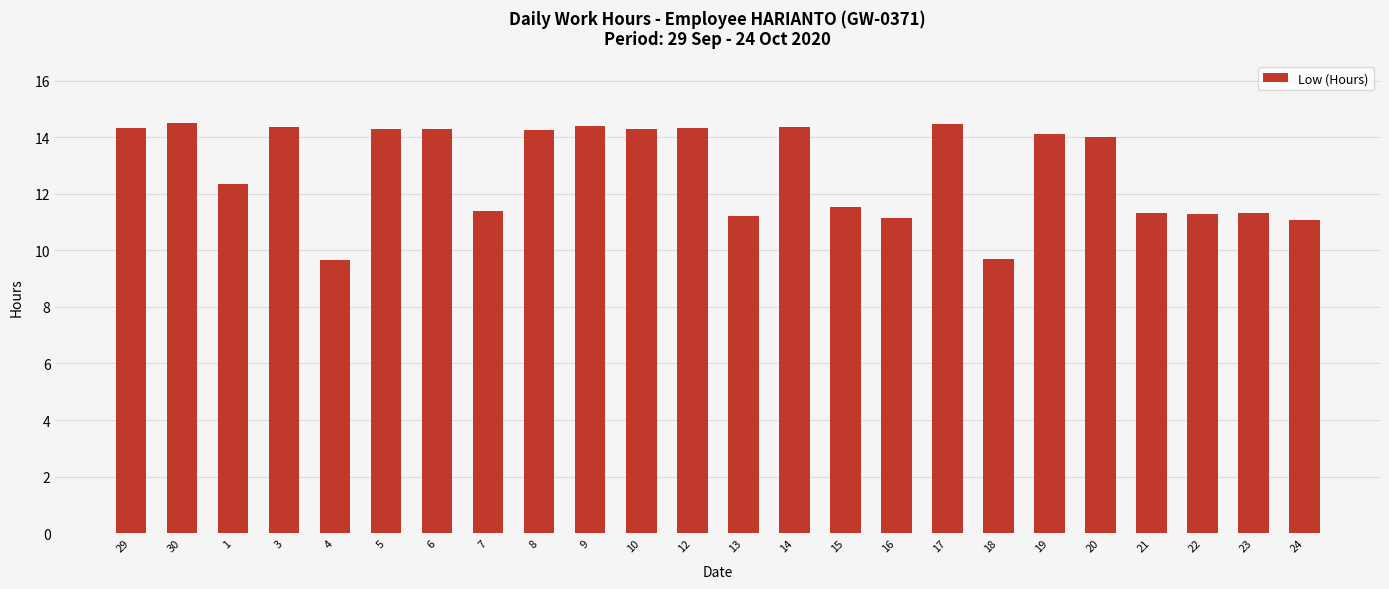

What is the sum of the values at 24 and 10?

25.4